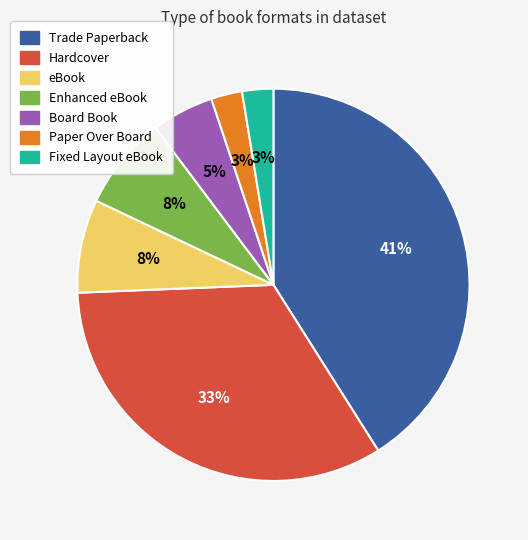

To the nearest percent, what percentage of the pie is Board Book?

5%